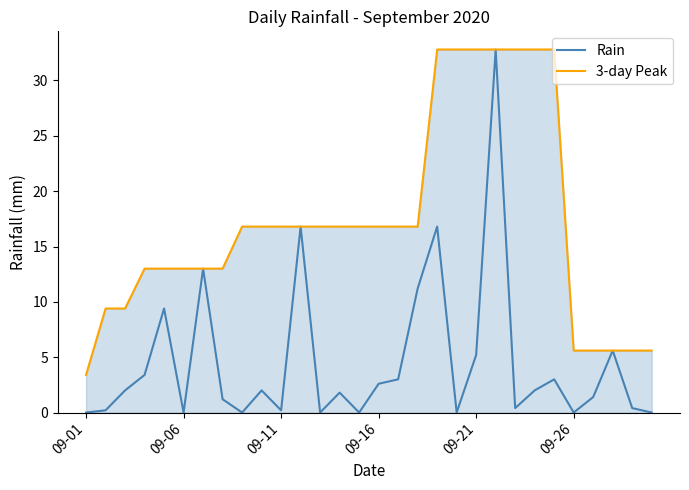

Which series has the widest spread of values?

Rain